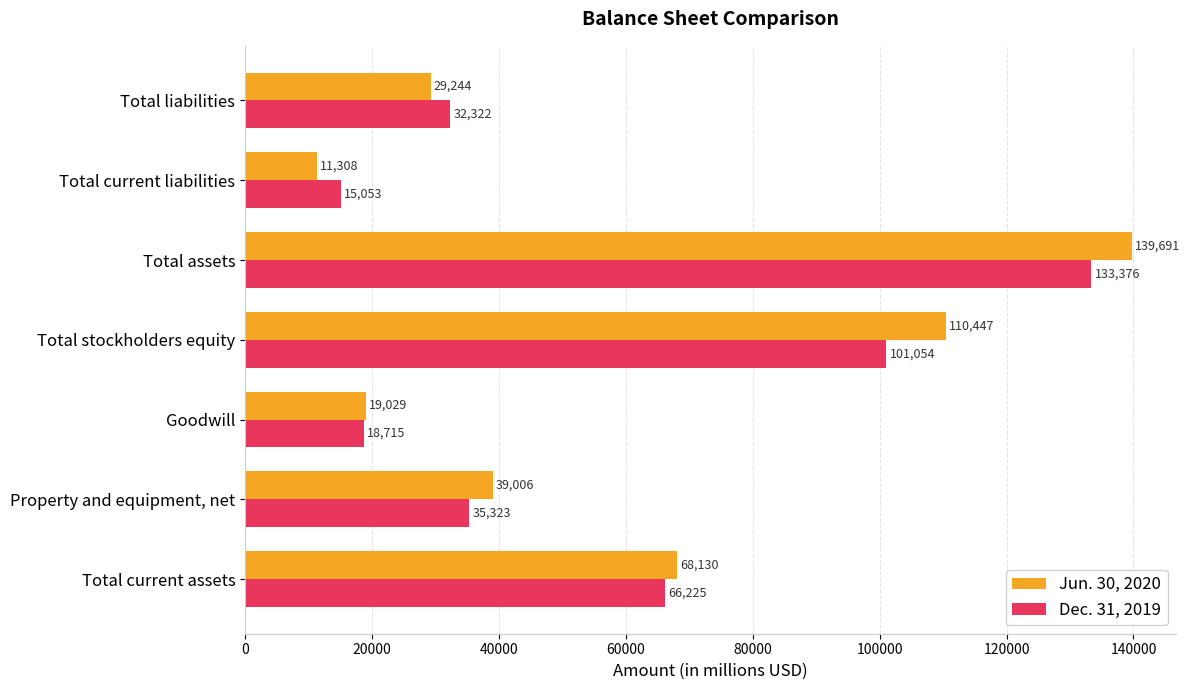

What are all the series names shown in the legend?

Jun. 30, 2020, Dec. 31, 2019